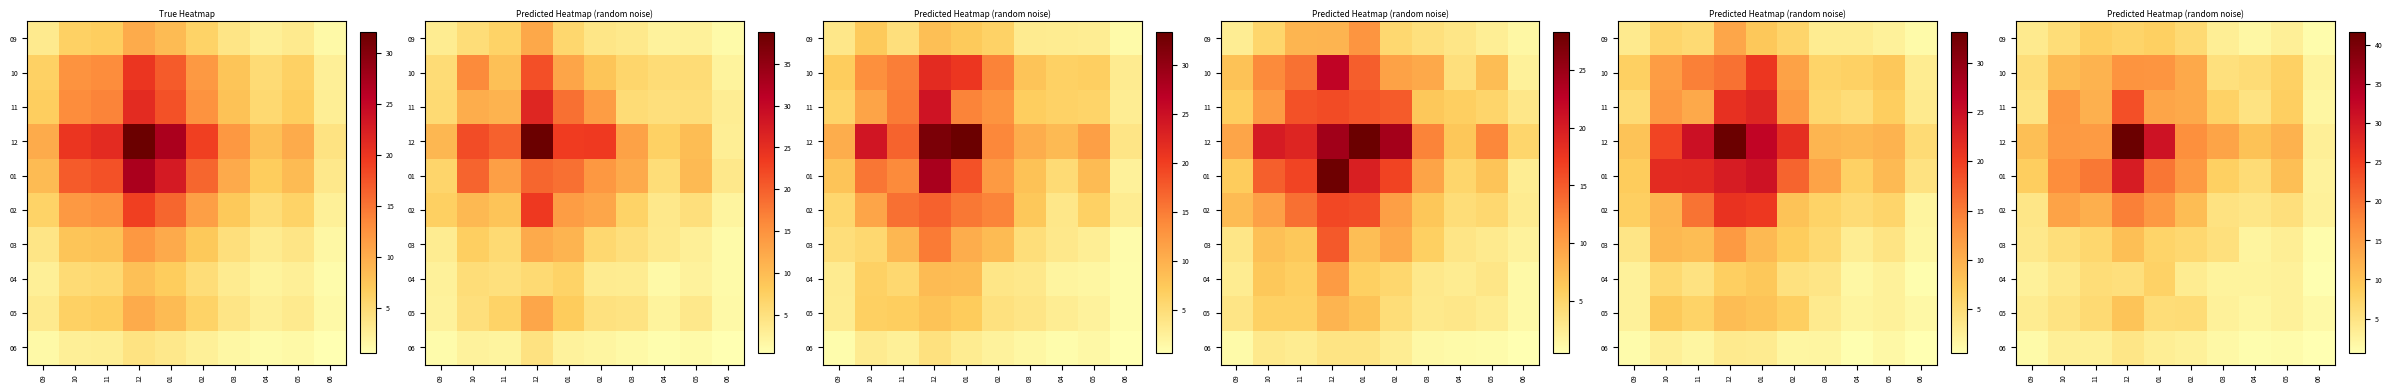

What is the difference between the maximum and minimum values in the row_0 series?

7.2